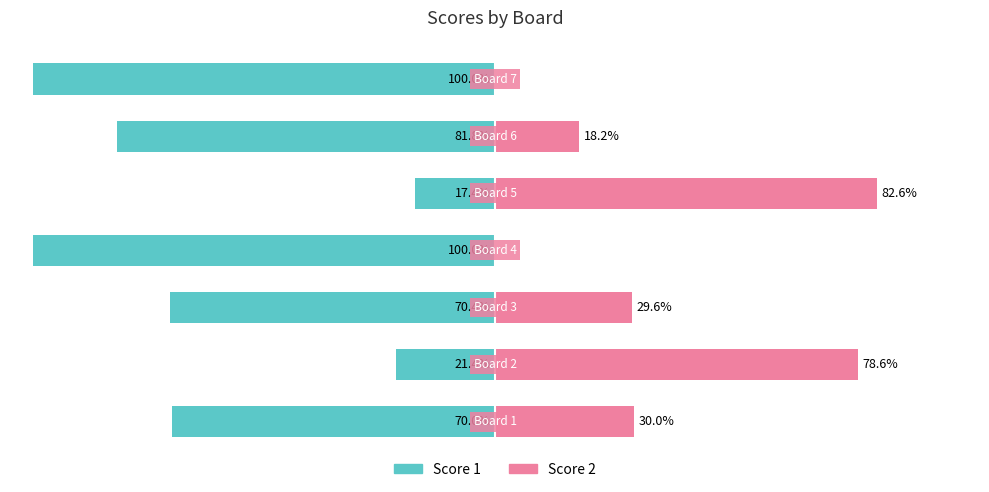

What is the value of the Score 1 bar at the 6th from the left?

-81.8